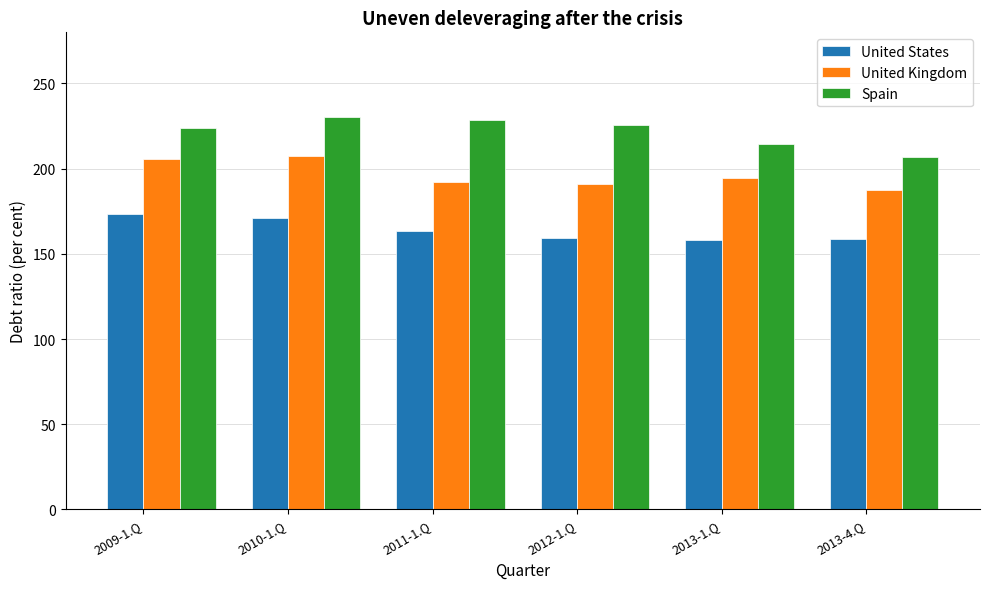

What is the minimum value for United Kingdom?

187.2